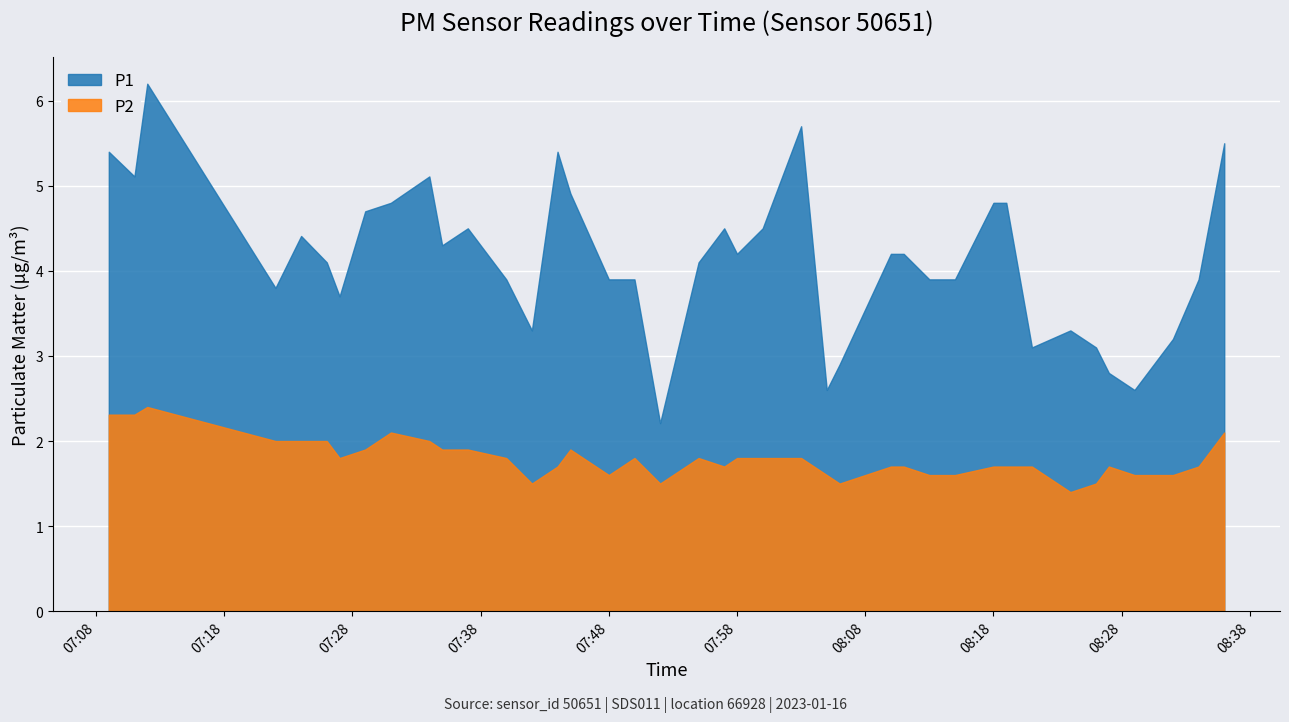

How many lines are shown in the chart?

2